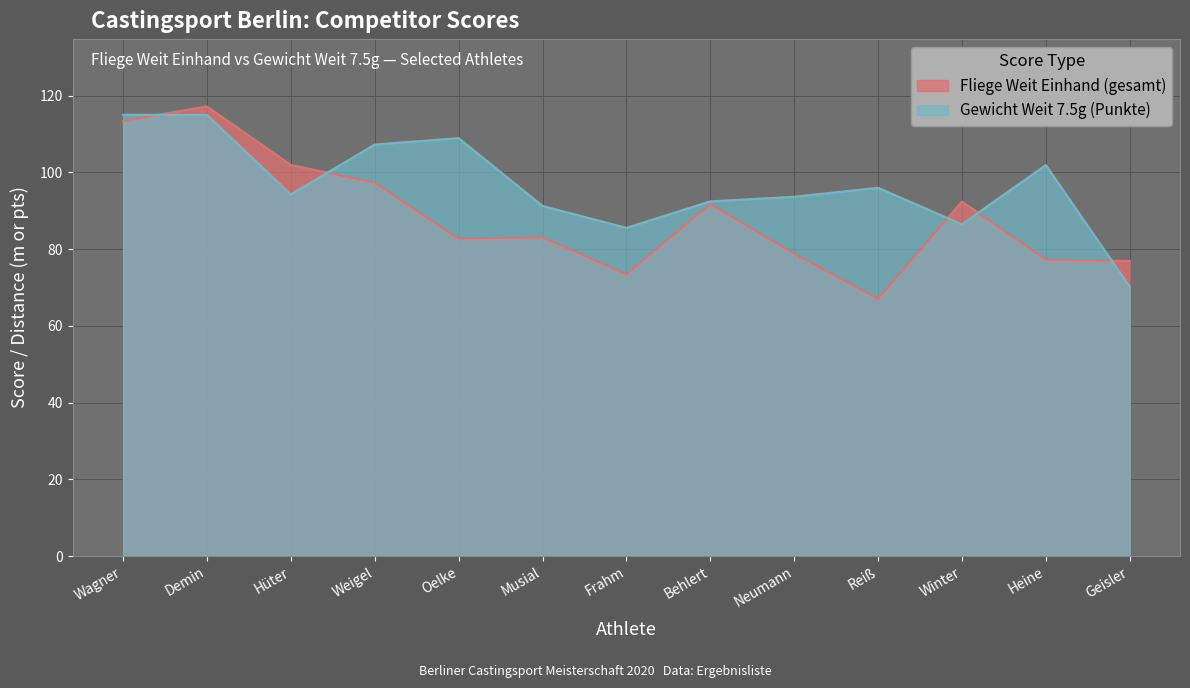

How many lines are shown in the chart?

2